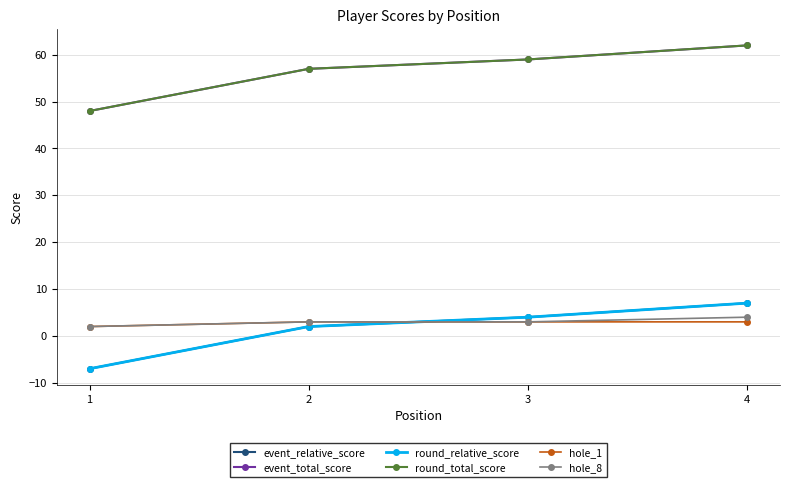

At how many categories does at least one series exceed 59?

1